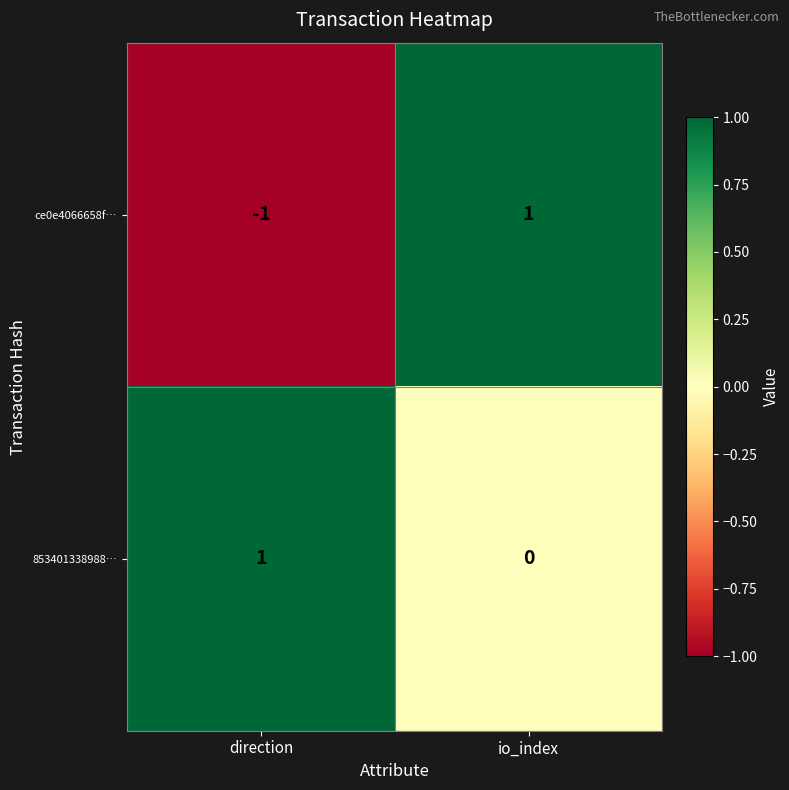

Reading right to left, what are all the values shown in this chart?

ce0e4066658f…: io_index=1	direction=-1
853401338988…: io_index=0	direction=1